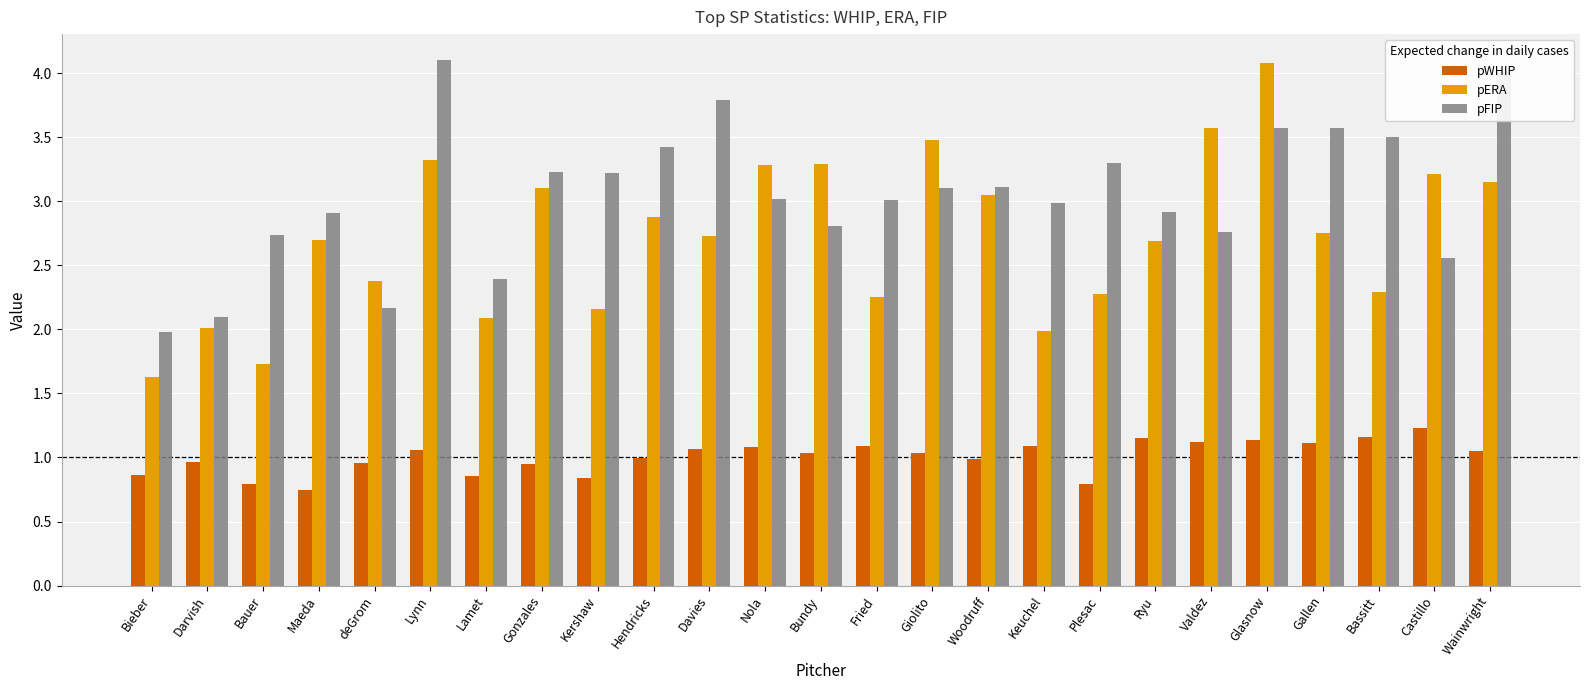

The value of pFIP at Ryu is 2.9. True or false?

True